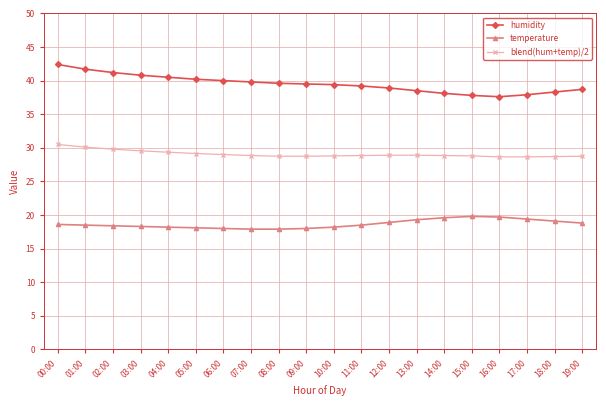

How many categories are shown in the chart?

20